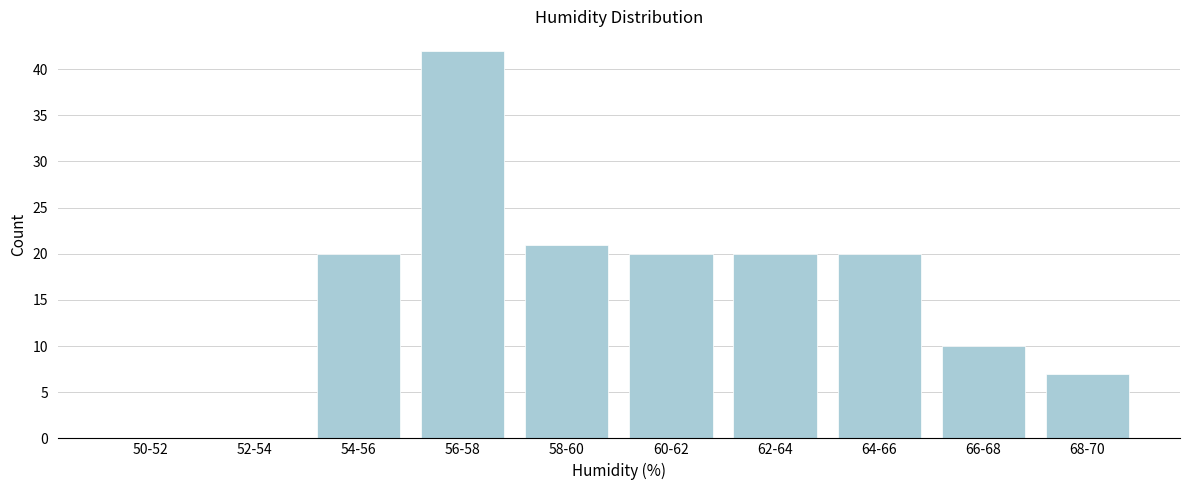

Reading left to right, transcribe all the data shown in this chart.

50-52=0	52-54=0	54-56=20	56-58=42	58-60=21	60-62=20	62-64=20	64-66=20	66-68=10	68-70=7